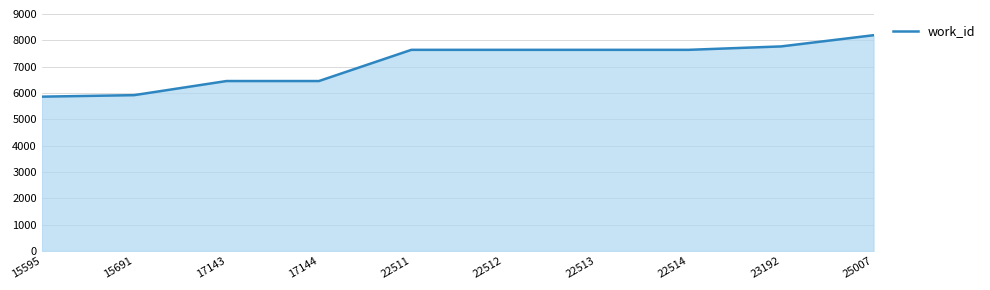

The value at 22514 is 12034. True or false?

False